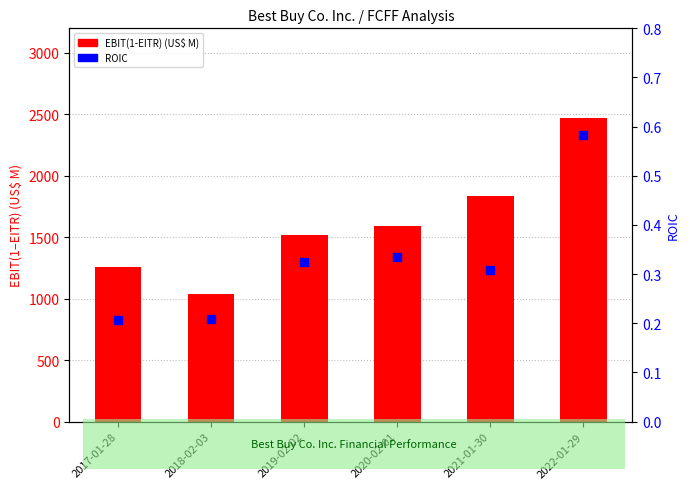

Which series reaches the maximum Y coordinate?

EBIT(1-EITR) (US$ M)